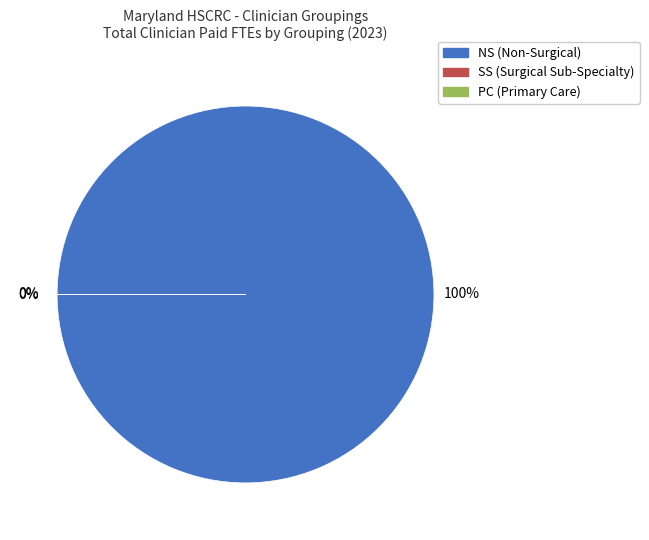

Do PC and NS together represent more than half of the pie?

Yes